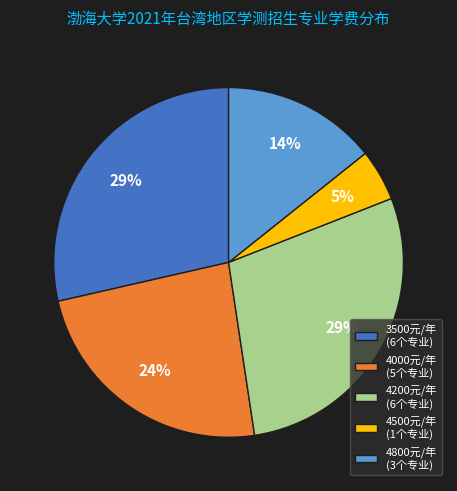

Is it true that 4000元/年 (5个专业) is 12% of the pie?

False